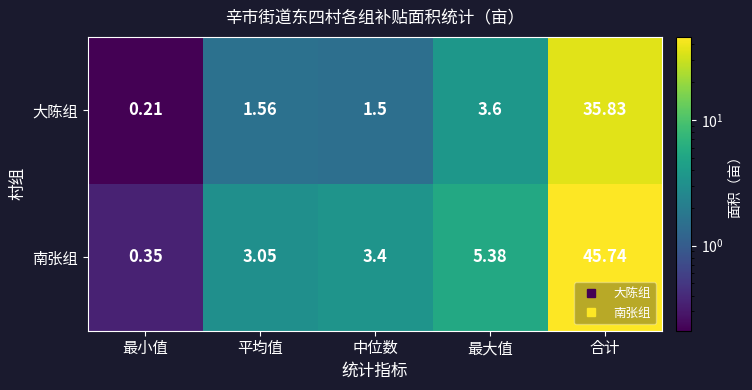

What is the greatest value displayed?

45.7